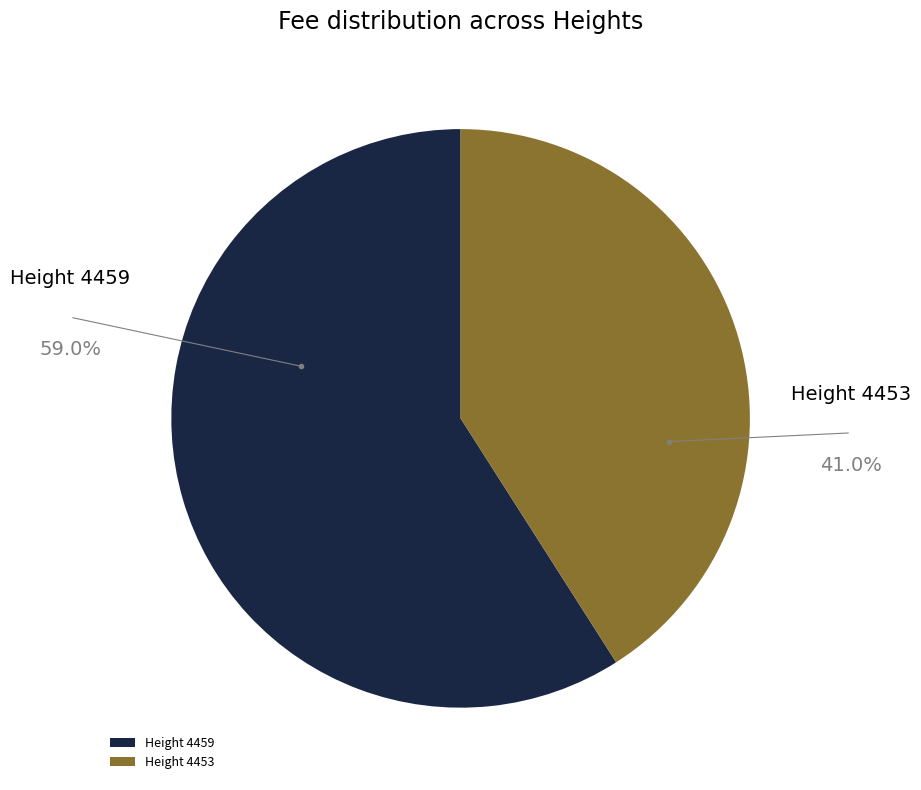

Which category accounts for the majority?

Height 4459